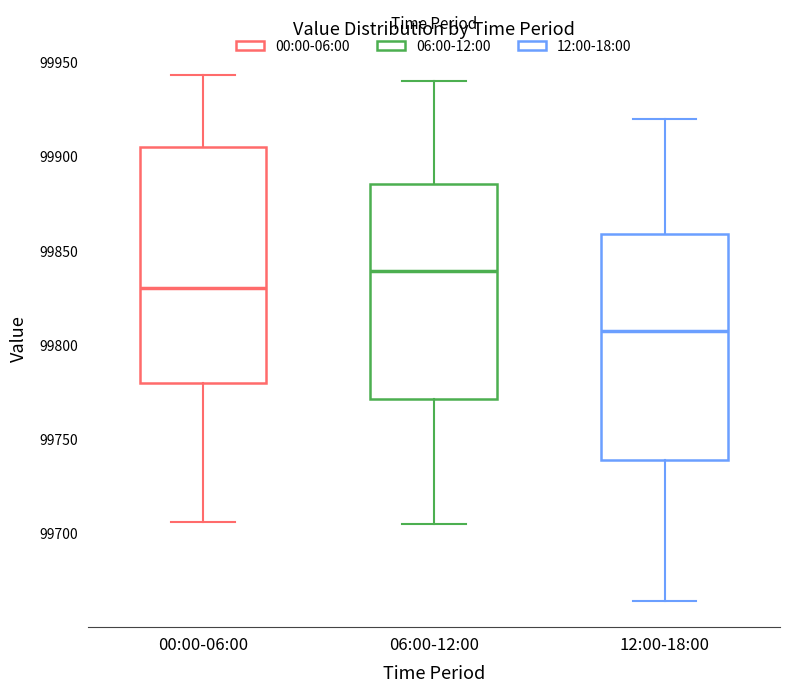

Where is the lower edge of the box for 06:00-12:00 on the y-axis? The values are not printed on the chart, so give them approximately, as read against the axis.

99770